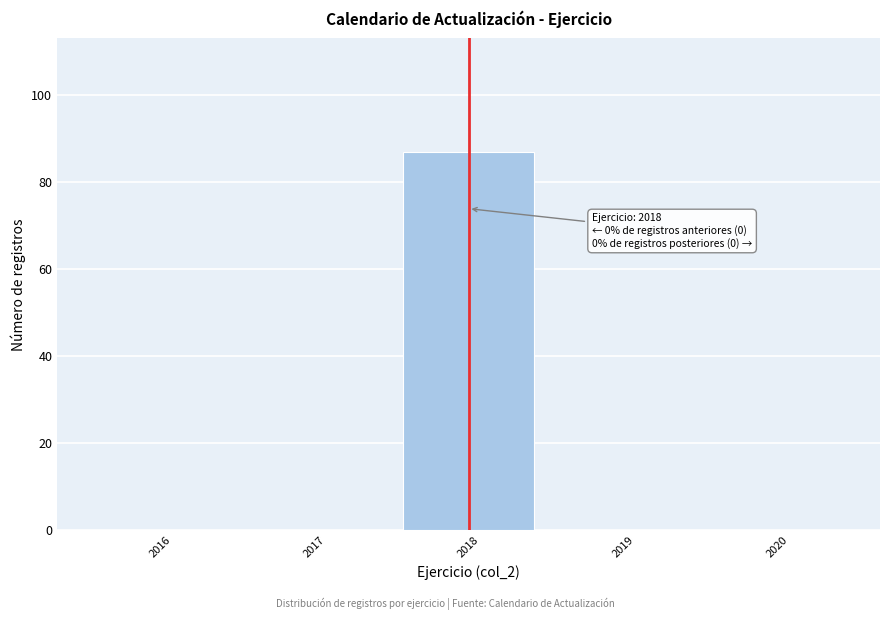

Over which range of the x-axis is the bar tallest?

2017.5 to 2018.5